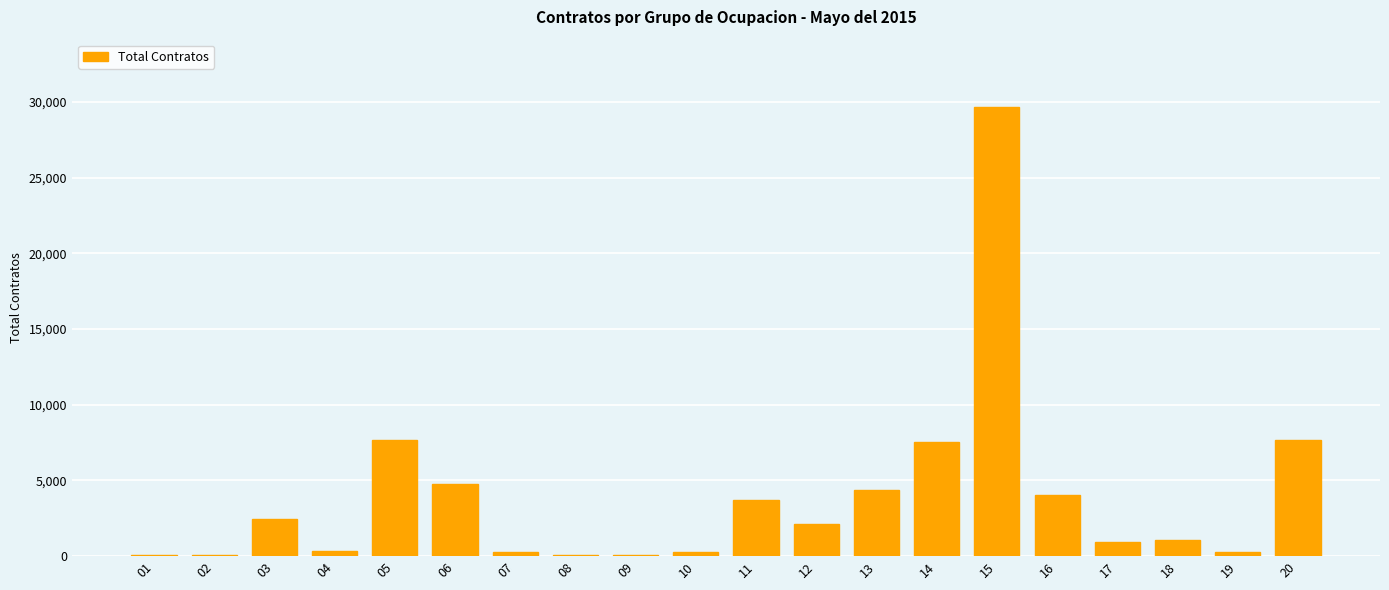

What is the average value?

3873